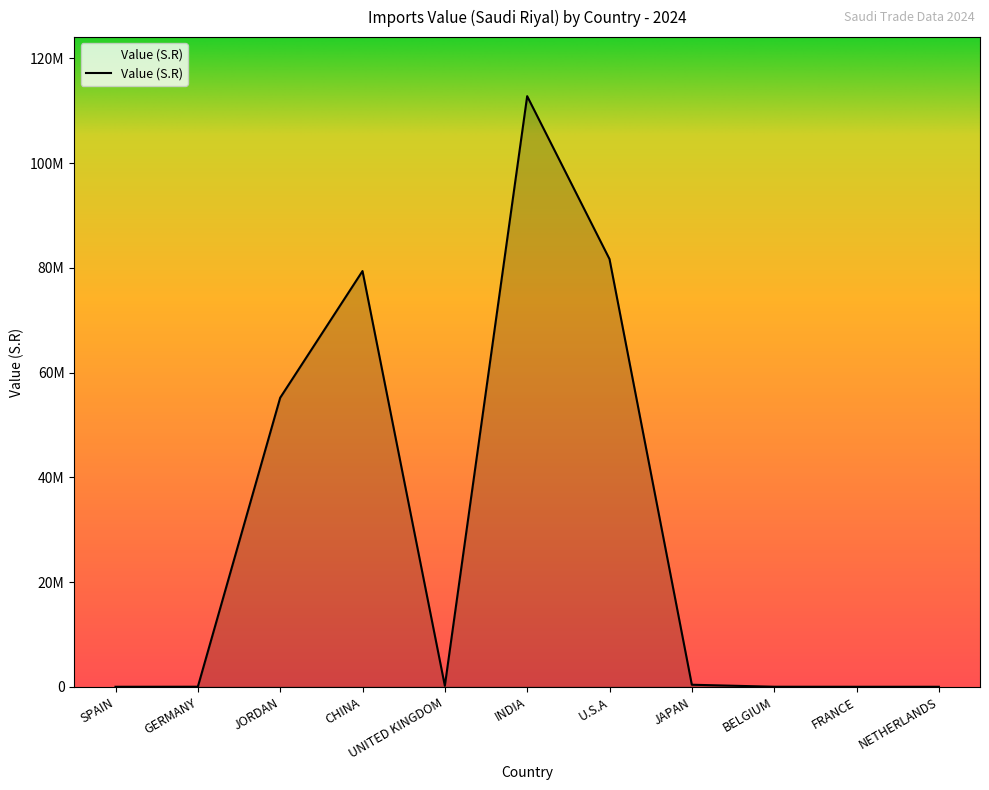

Is this an area chart (filled region under the line)?

Yes